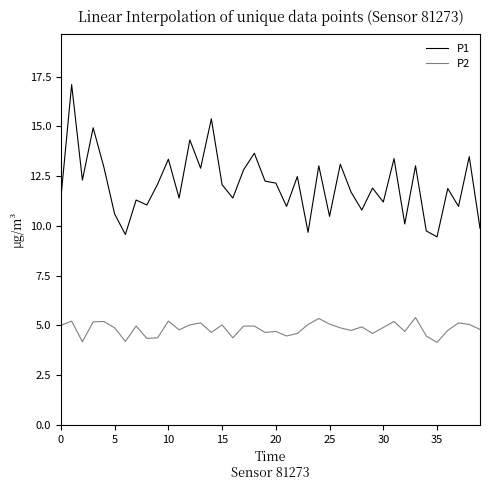

What is the maximum value shown in the chart?

17.1